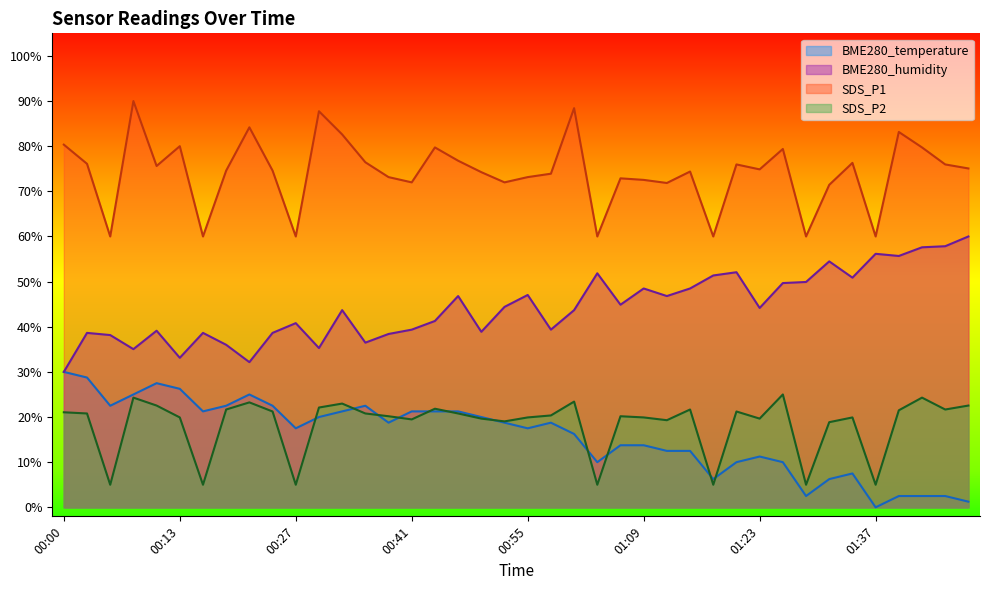

Rank the series at 00:35 from lowest to highest value.

SDS_P2, BME280_temperature, BME280_humidity, SDS_P1